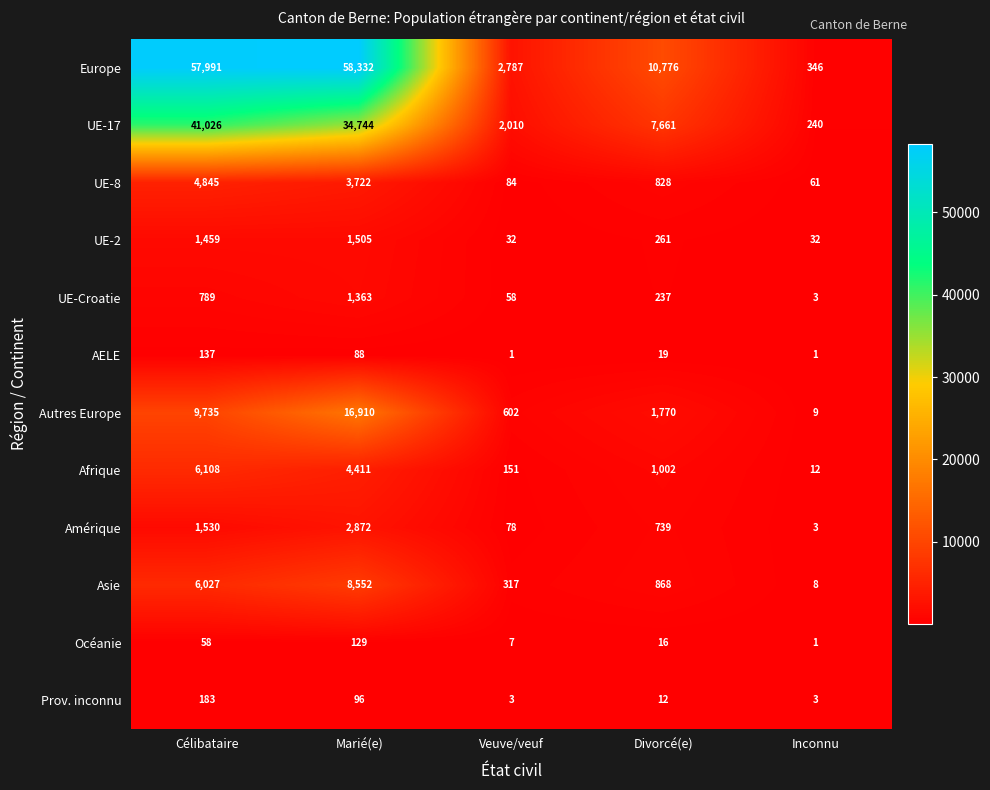

What is the sum of all Océanie values?

211